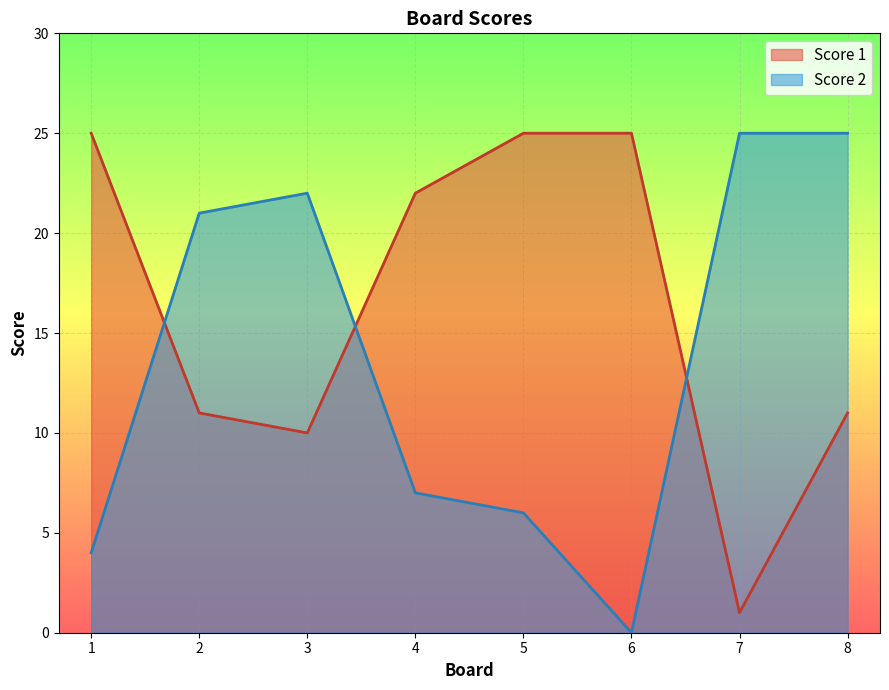

Where is Score 2 nearest to the value 12?

4